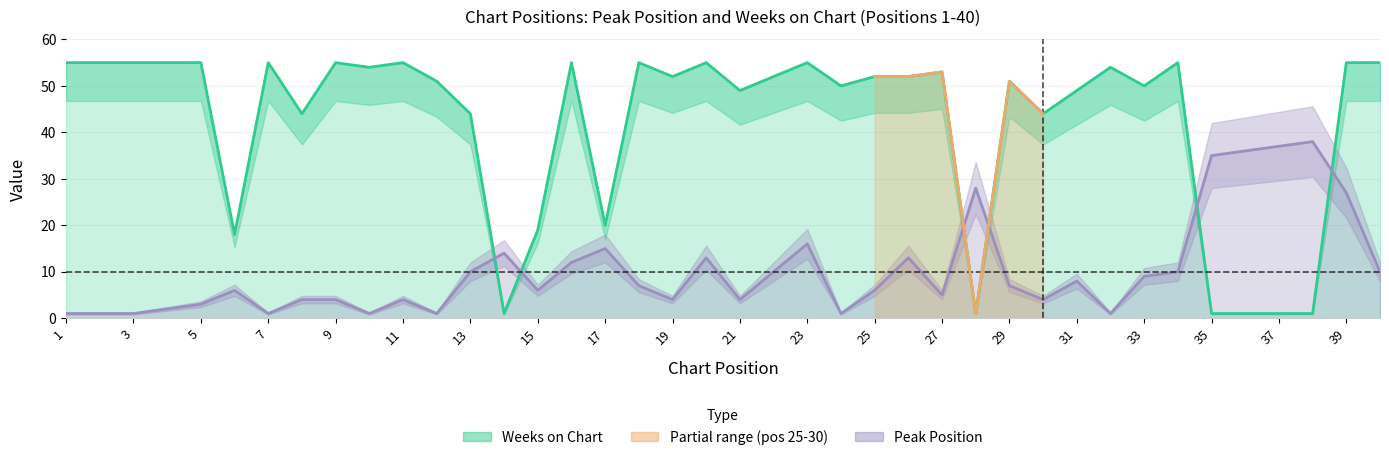

What is the difference between the highest and lowest values at 6?

12